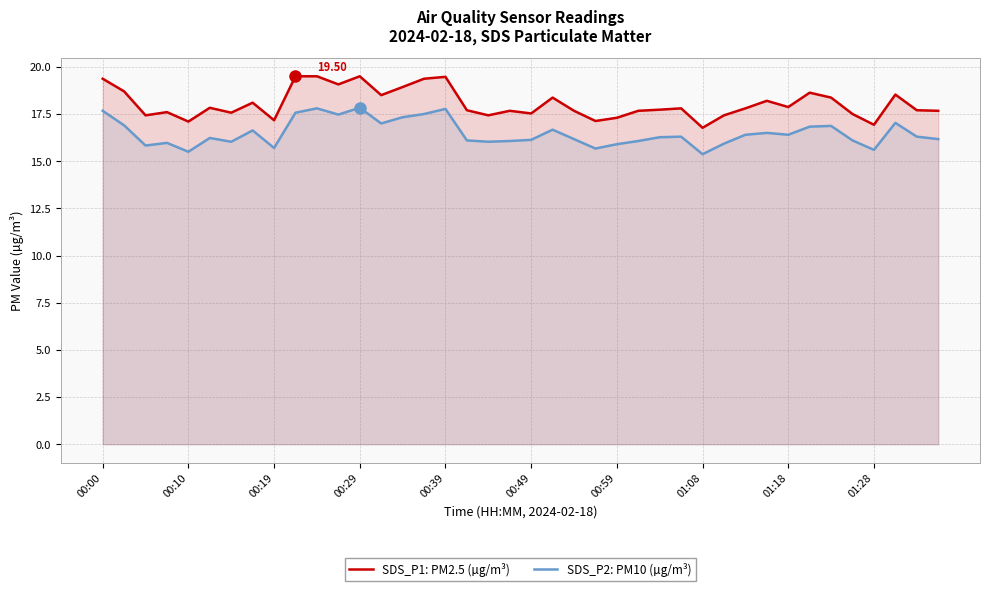

What is the total value across all series at 11?

36.5